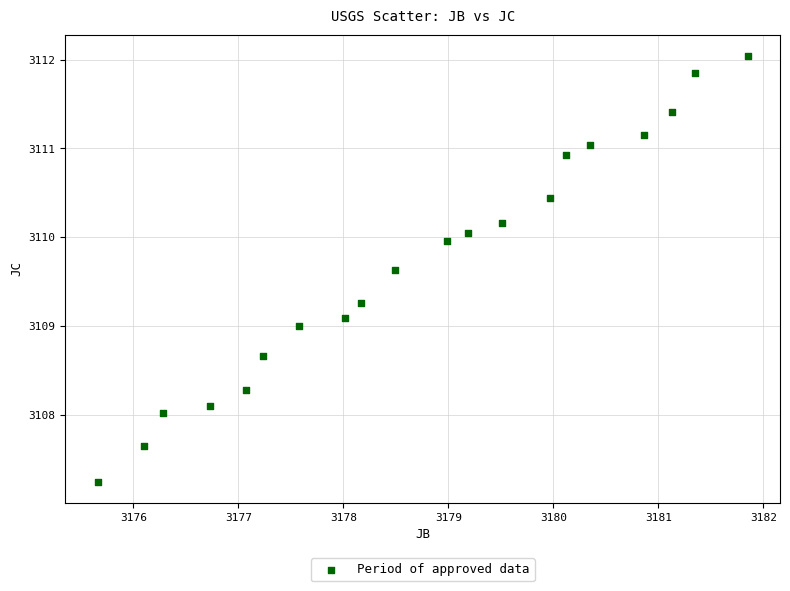

What is the range of Y values (max minus min)?

4.8